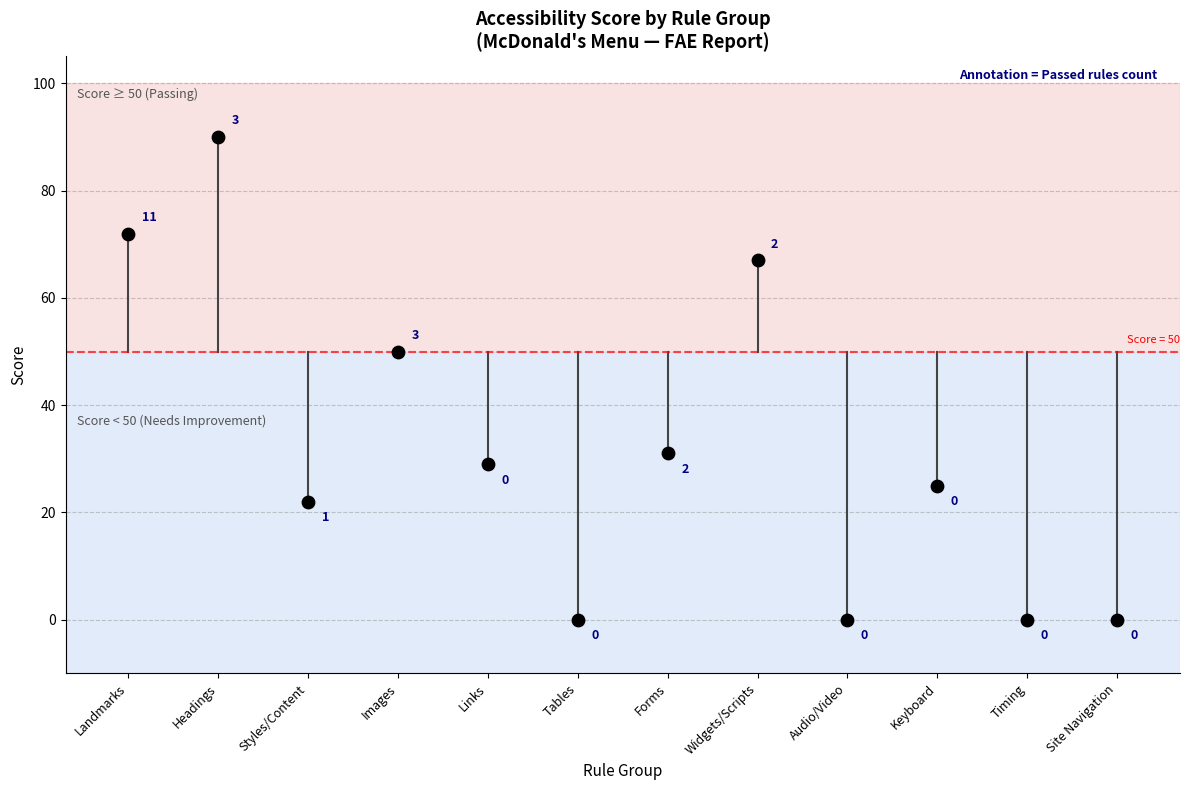

What is the average Y value?

32